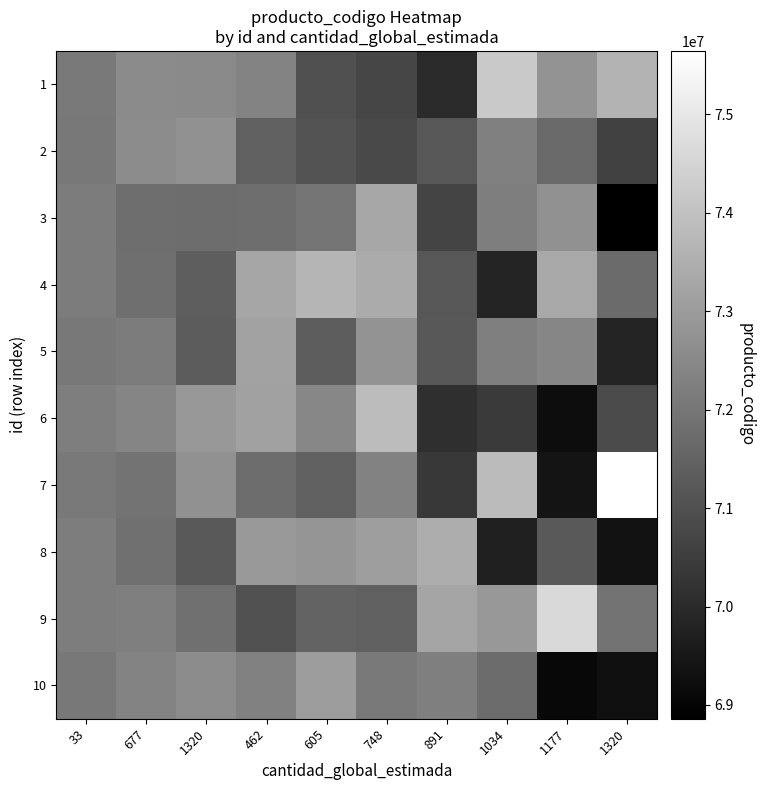

Which label corresponds to the largest value in the chart?

1320